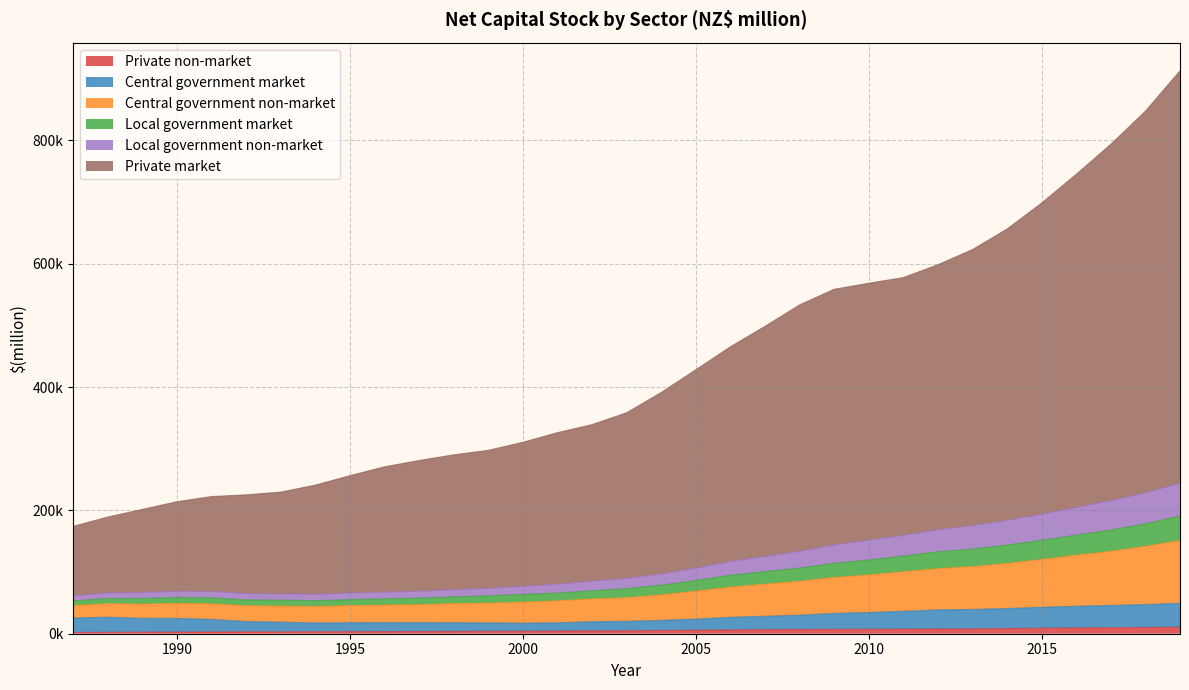

The value of Private non-market at 2002 is 4561. True or false?

True